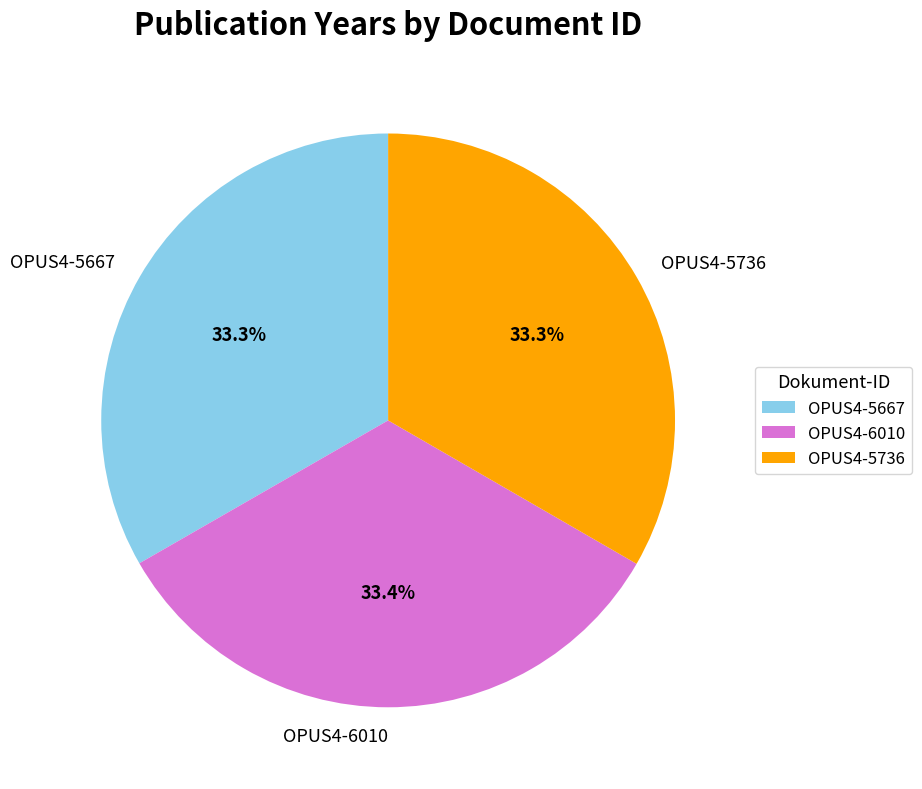

How many slices are in this pie chart?

3